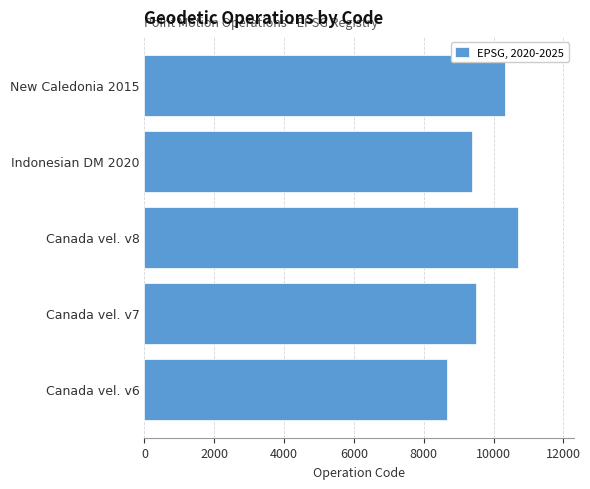

What is the difference between the maximum and minimum values?

2031